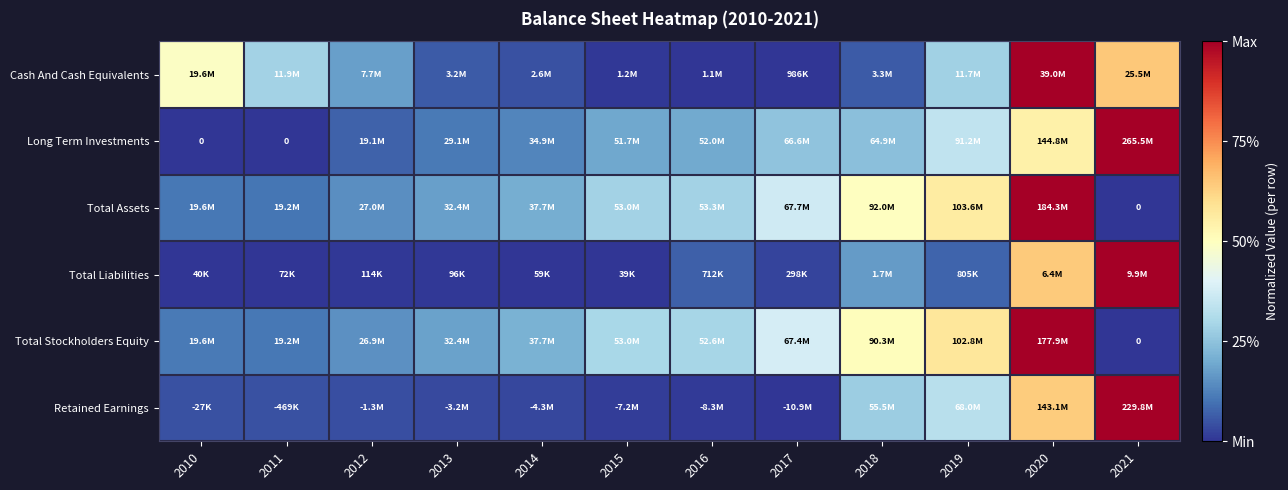

How many values in Total Assets are above zero?

11